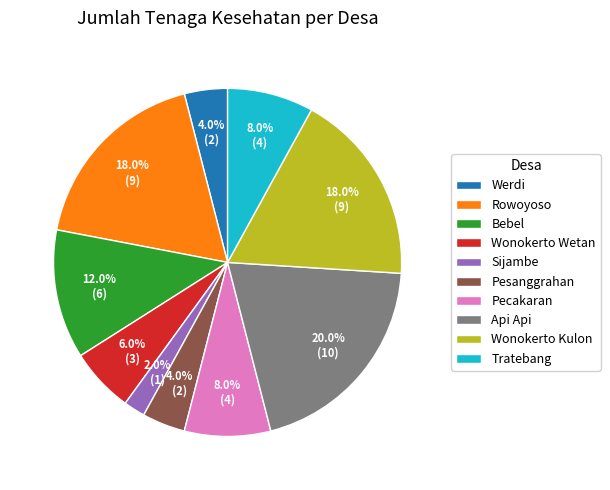

Count the number of slices in the pie.

10